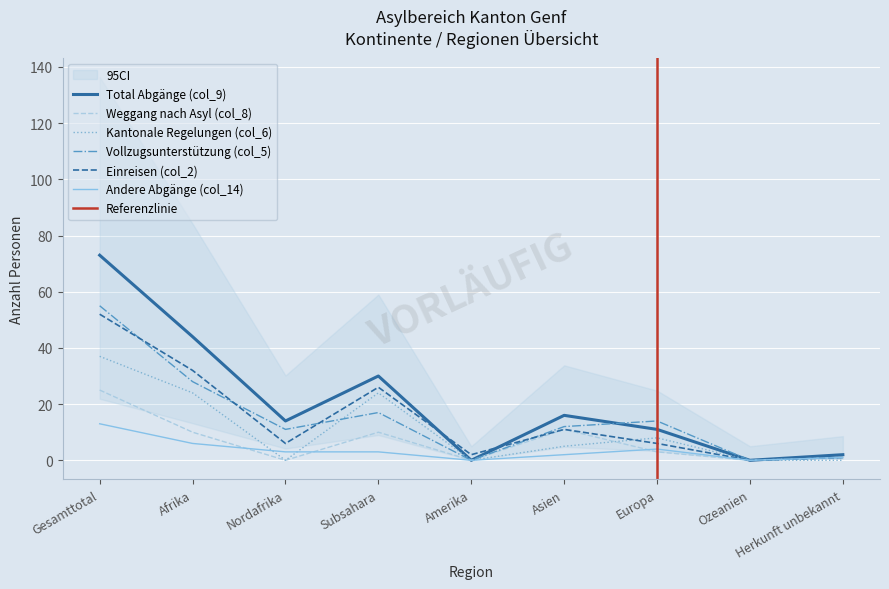

Which has a higher value, Herkunft unbekannt or Amerika?

Herkunft unbekannt